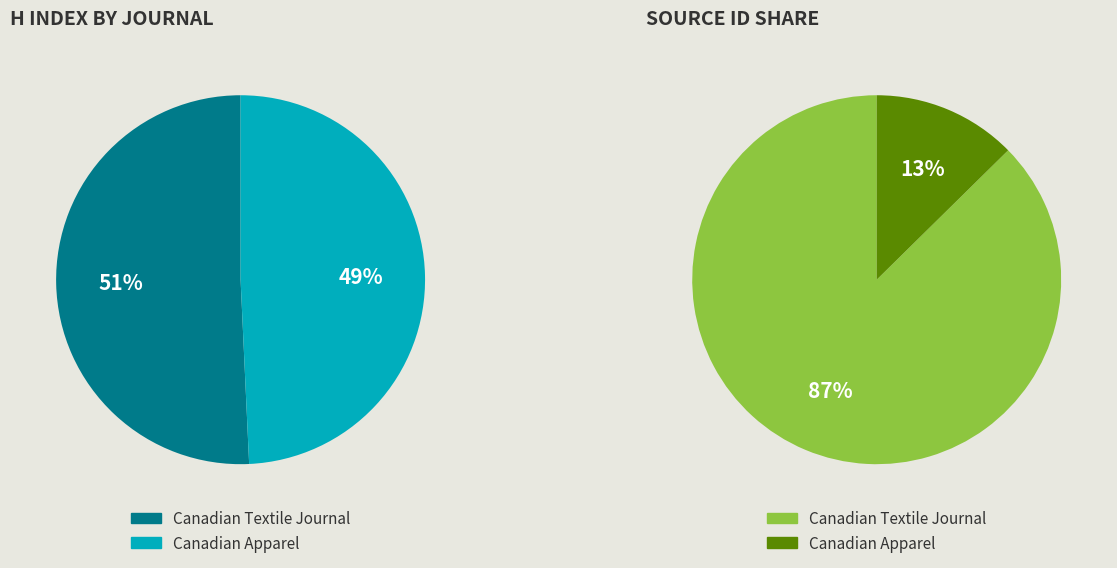

To the nearest percent, what percentage of the pie is Canadian Apparel?

49%